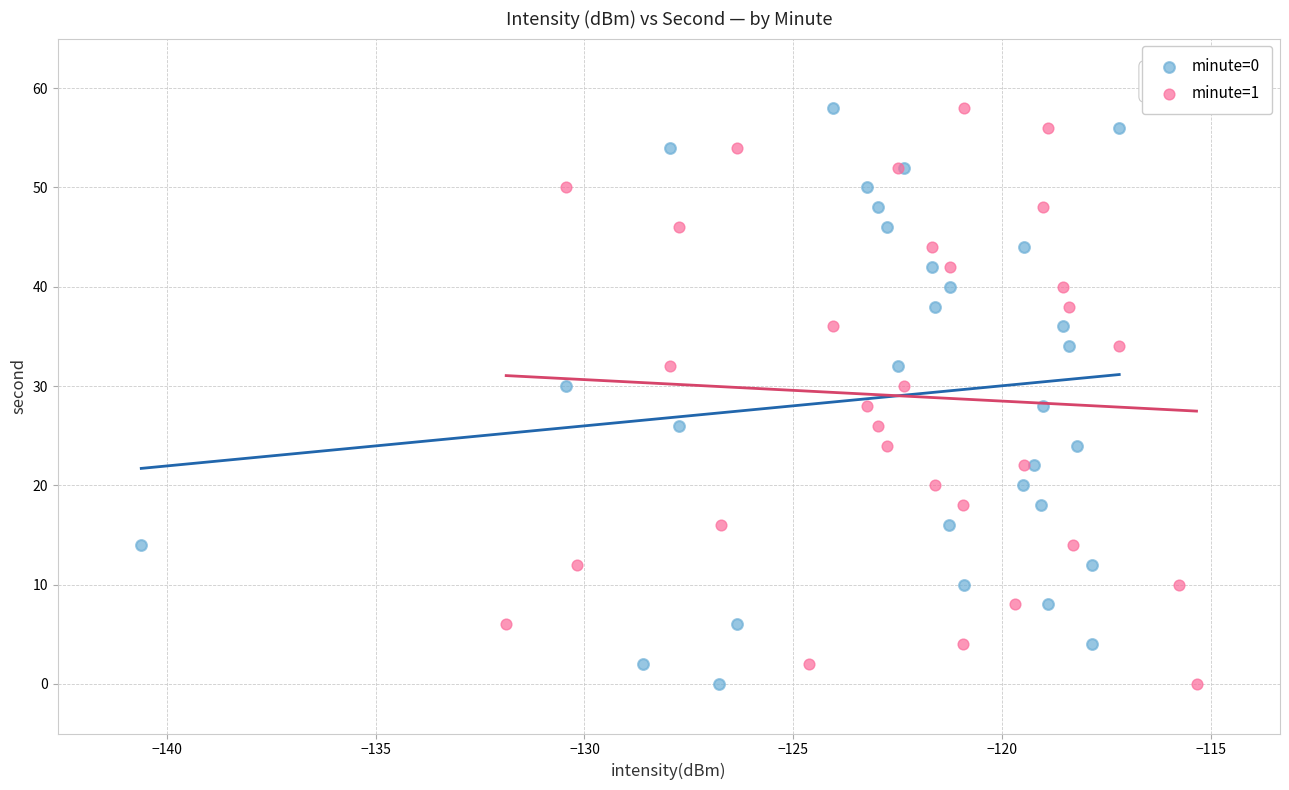

What are all the series names shown in the legend?

minute=0, minute=1